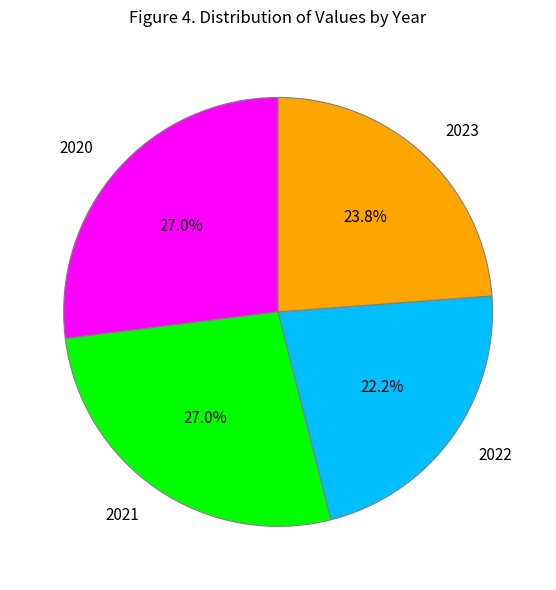

How many slices are in this pie chart?

4